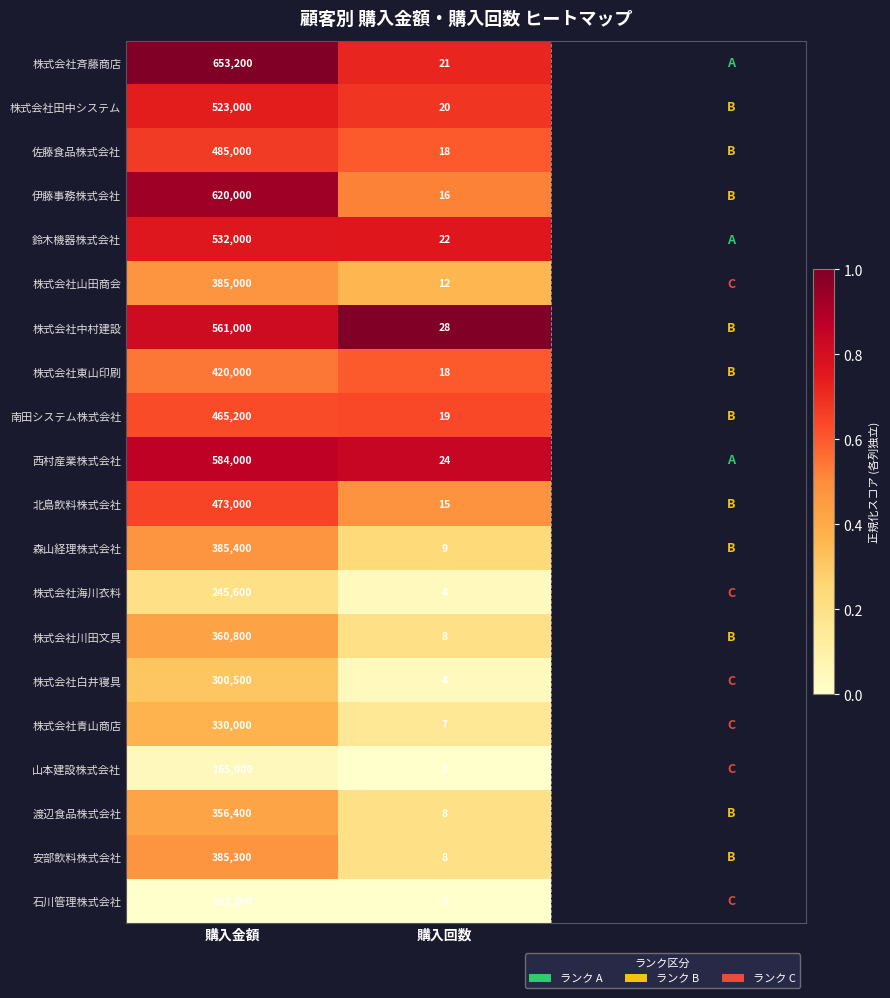

Which label corresponds to the largest value in the chart?

購入金額